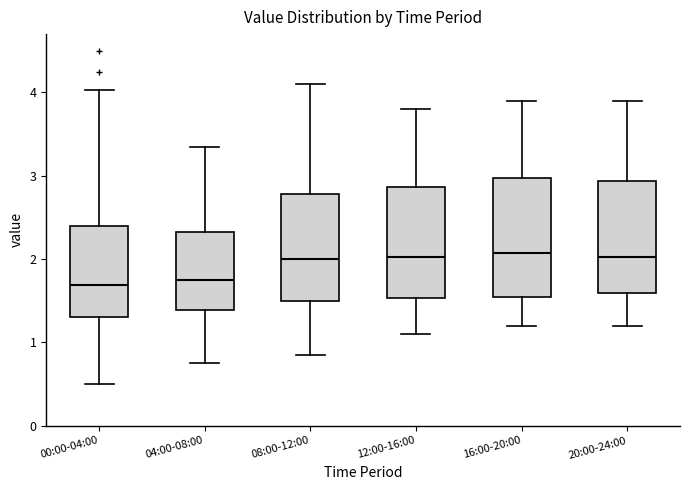

Reading left to right, transcribe this box plot: for each box, give where its median line is, the range the box spans, and where its two whiskers end, as read against the y-axis. The values are not printed on the chart, so give them approximately, as read against the axis.

00:00-04:00: median 1.7, box 1.3 to 2.4, whiskers 0.5 to 4.0
04:00-08:00: median 1.8, box 1.4 to 2.3, whiskers 0.8 to 3.4
08:00-12:00: median 2.0, box 1.5 to 2.8, whiskers 0.9 to 4.1
12:00-16:00: median 2.0, box 1.5 to 2.9, whiskers 1.1 to 3.8
16:00-20:00: median 2.1, box 1.6 to 3.0, whiskers 1.2 to 3.9
20:00-24:00: median 2.0, box 1.6 to 2.9, whiskers 1.2 to 3.9